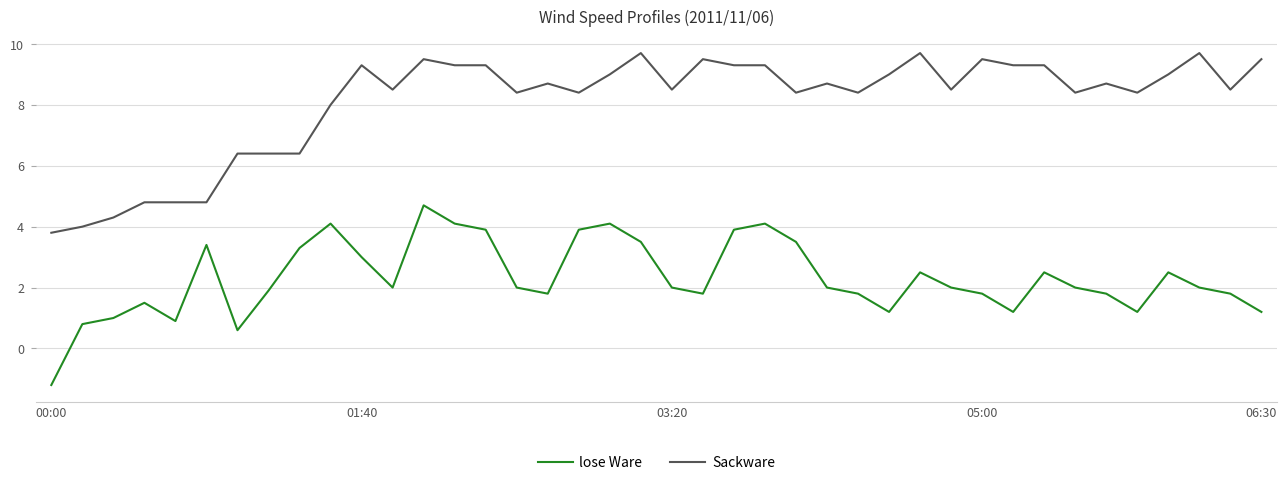

What is the smallest value displayed?

-1.2